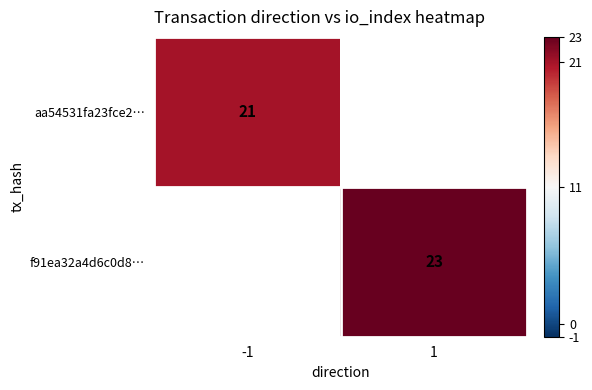

Between 1 and -1, which is larger?

-1